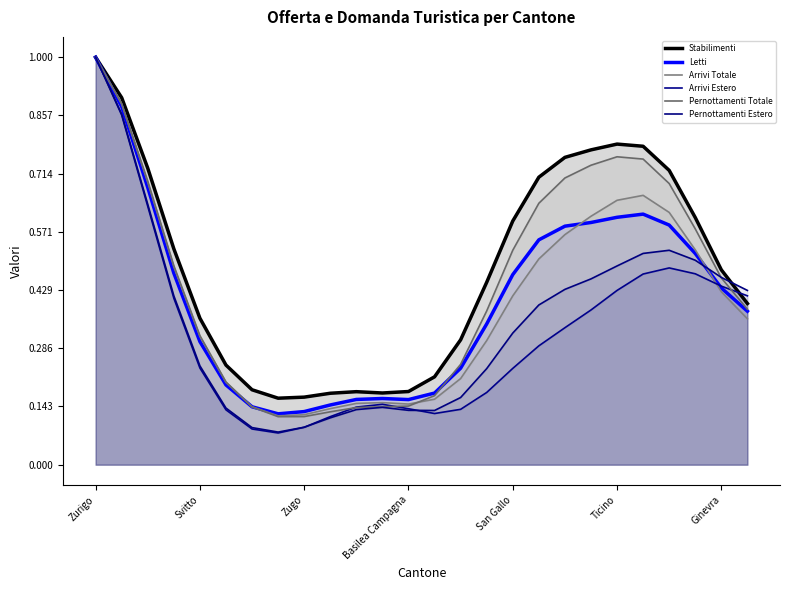

Where is Letti nearest to the value 0?

7